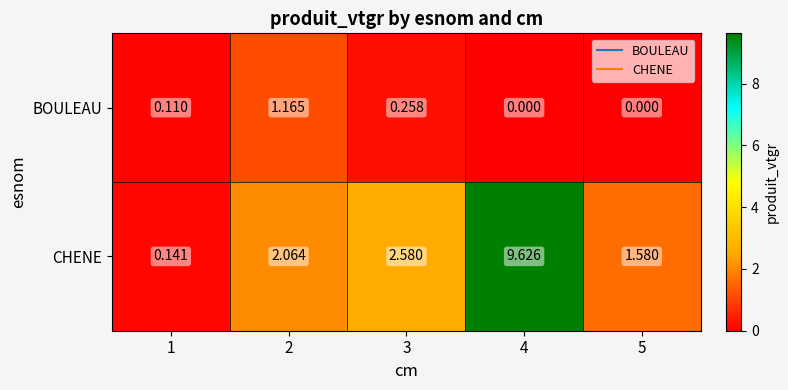

At which category is the sum across all series the highest?

4